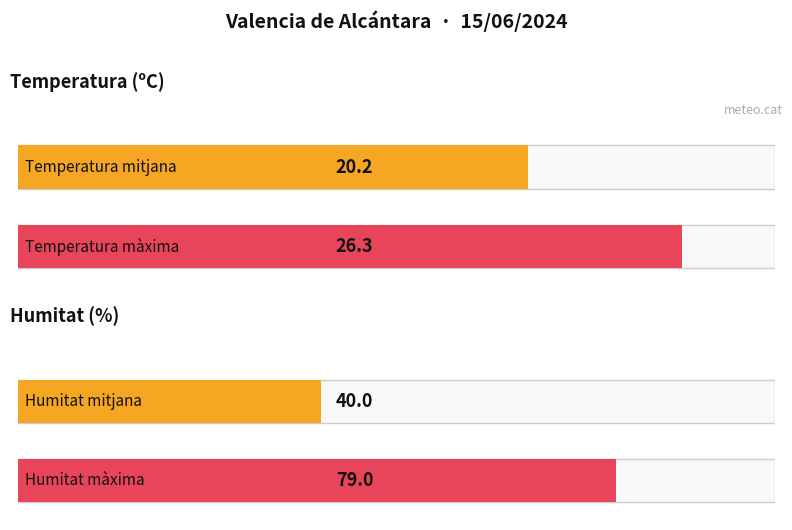

Which series has the widest spread of values?

Humitat (%)